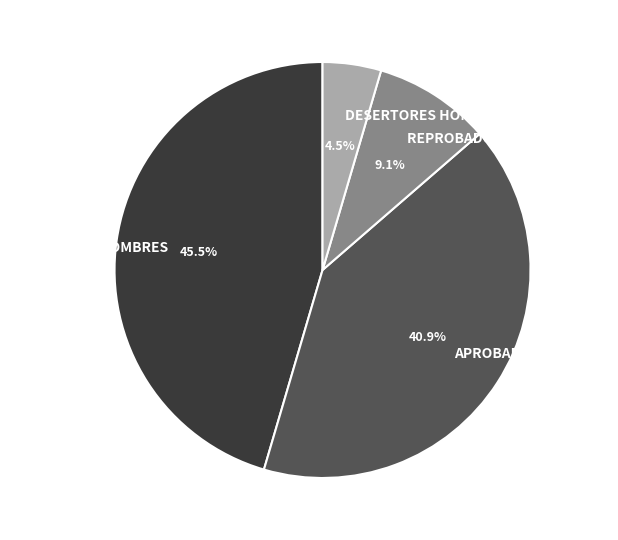

Which slice is the largest?

APROBADOS HOMBRES